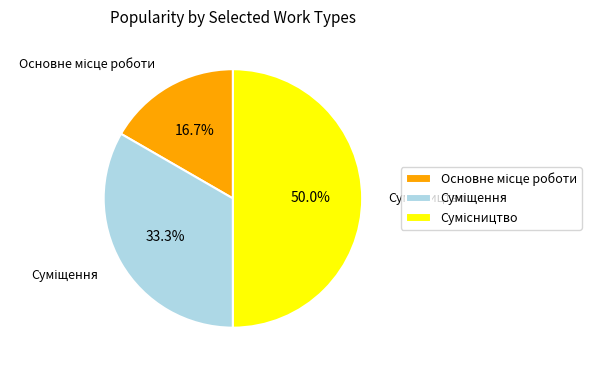

What portion of the pie excludes Основне місце роботи?

83.3%